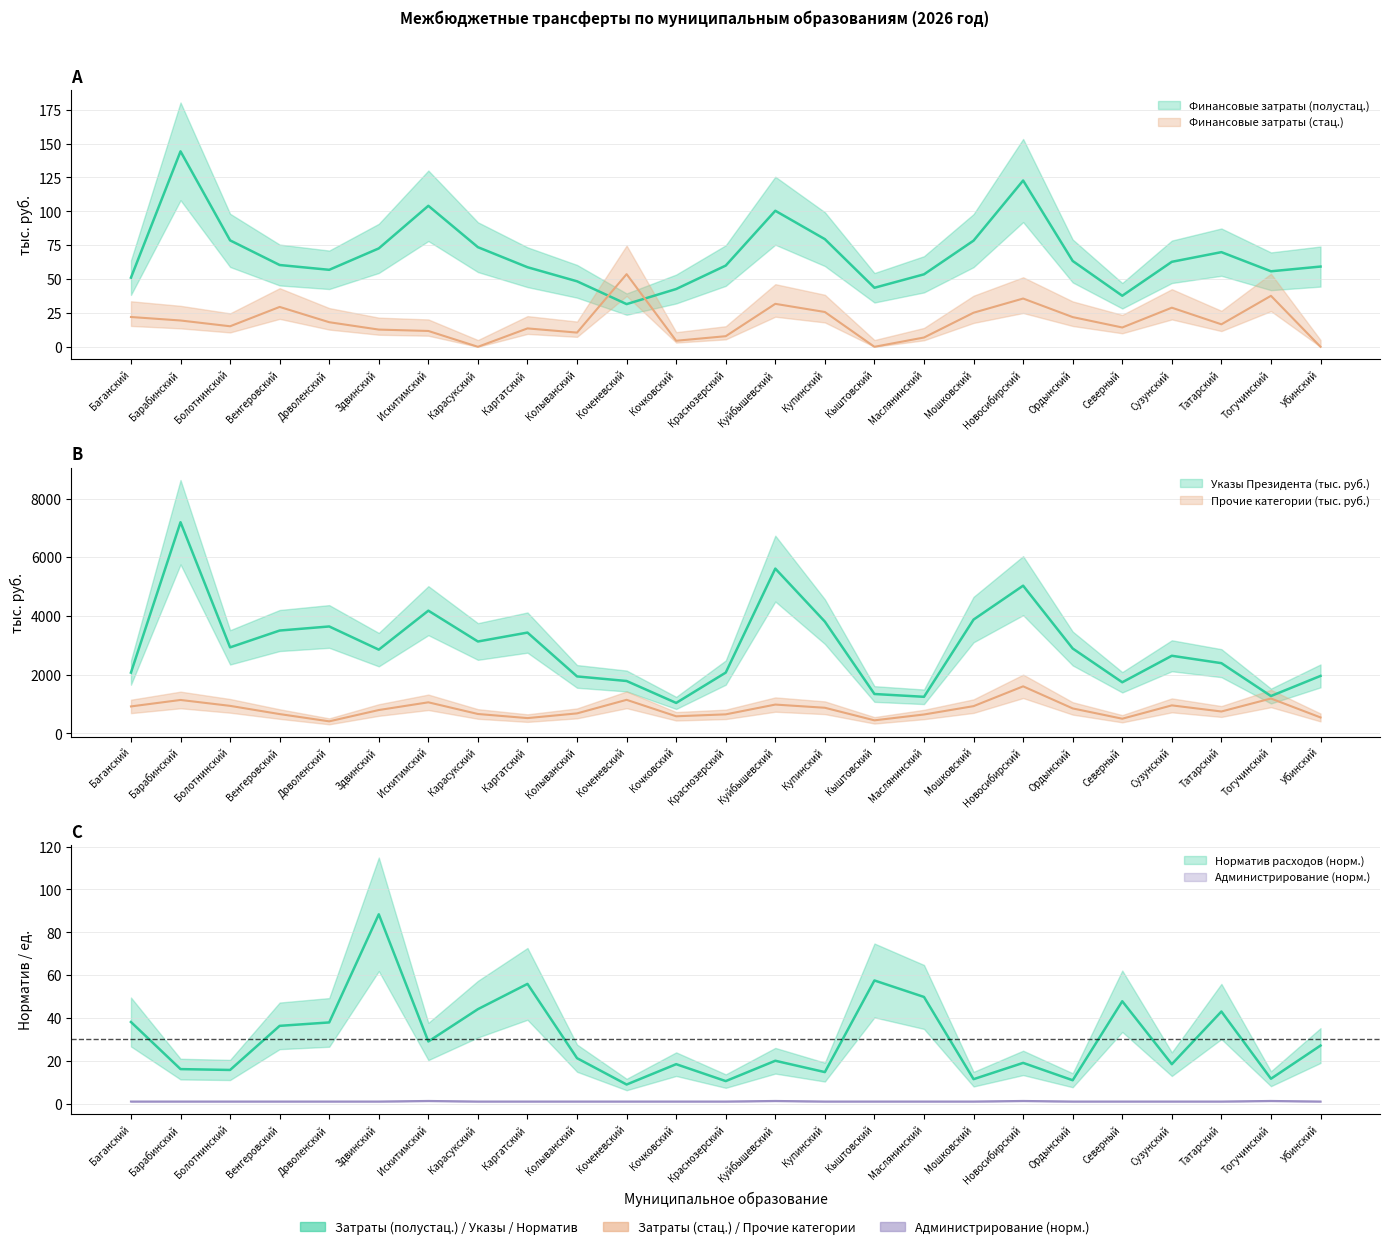

How many Администрирование values are between 0 and 1?

21